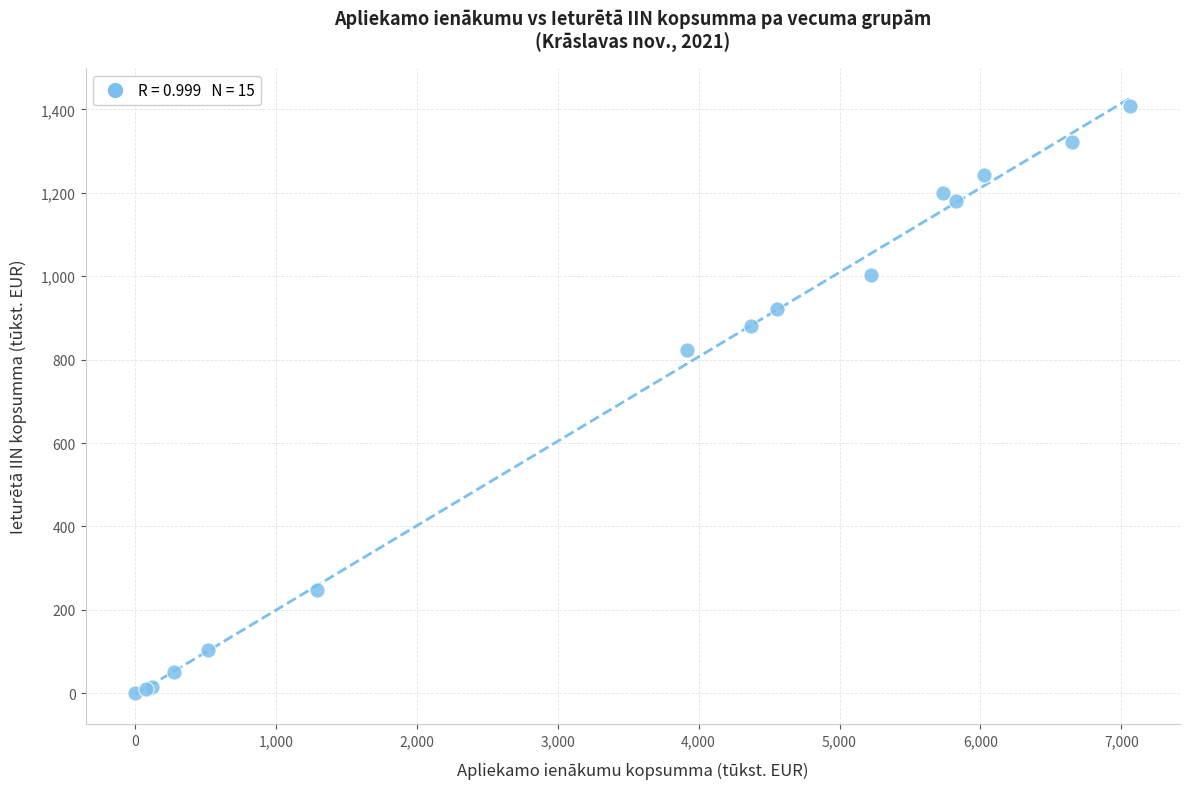

What Y value in the scatter plot is closest to 704?

822.0